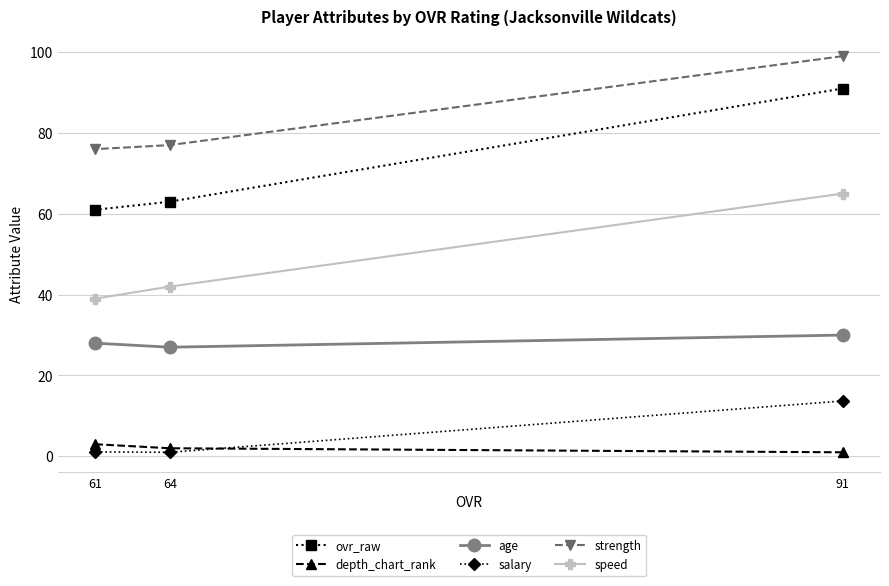

What is the value of the salary point at the 1st from the left?

1.1